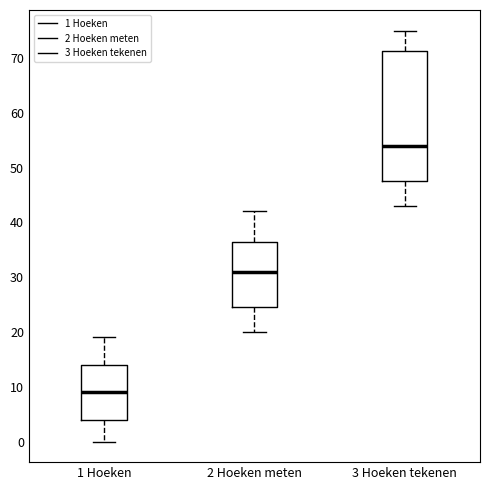

Where does the lower whisker of the box for 1 Hoeken end on the y-axis? The values are not printed on the chart, so give them approximately, as read against the axis.

0